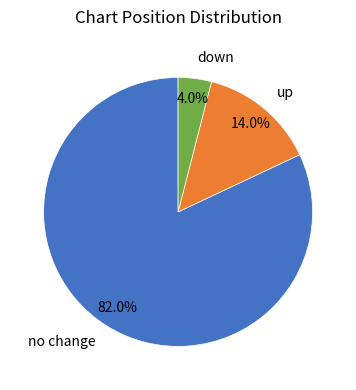

What percentage is the down slice, to the nearest percent?

4%